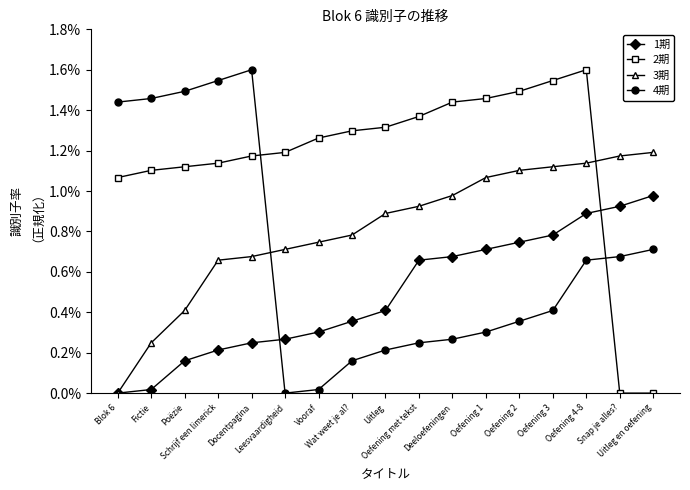

What is the difference between the 3期 values at Leesvaardigheid and Schrijf een limerick?

0.1